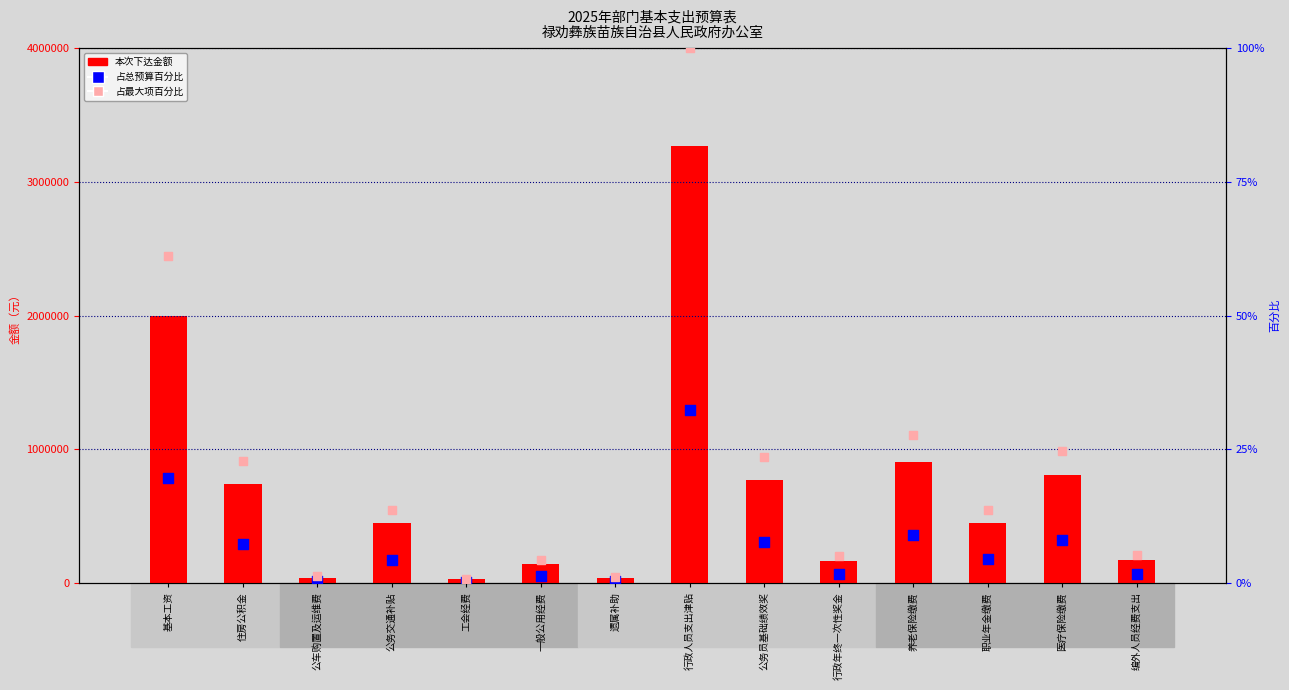

Which series has the largest total across all categories?

本次下达